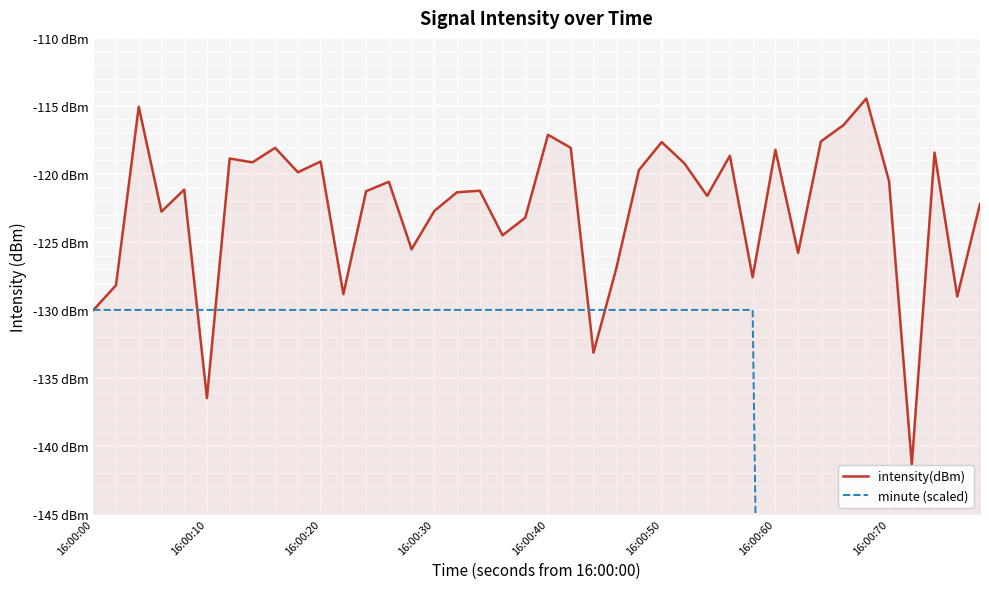

How many intersections are there between intensity(dBm) and minute (scaled)?

5